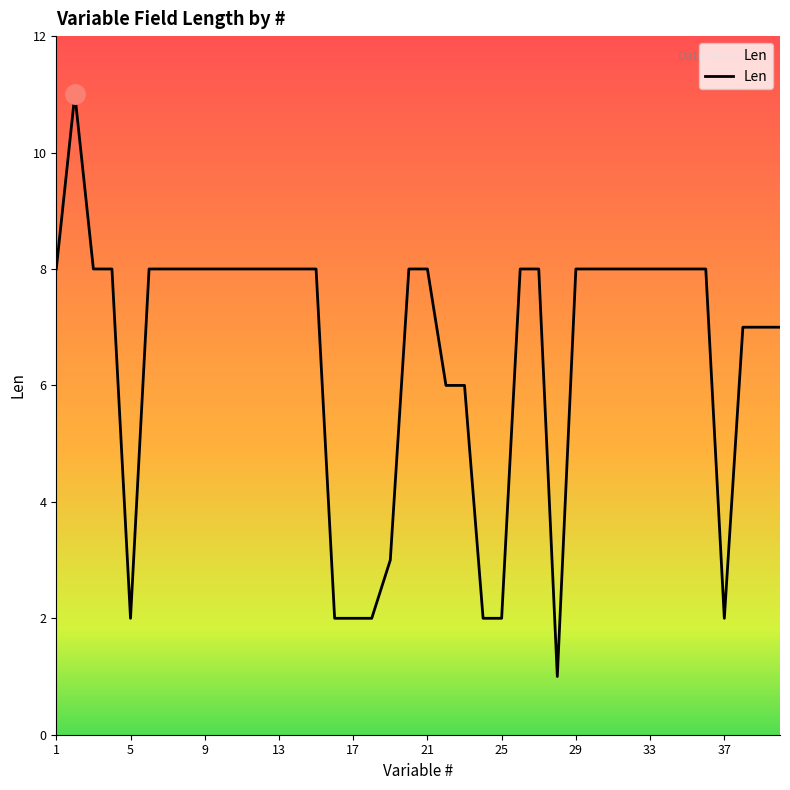

How many values are between 6 and 8?

30